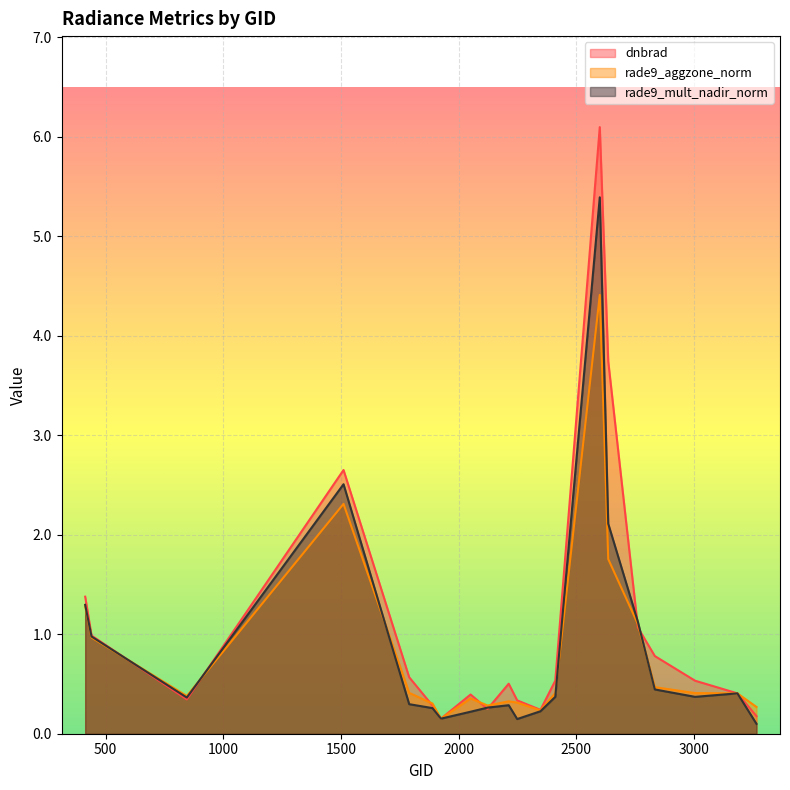

Rank the series at 2123 from highest to lowest value.

rade9_aggzone_norm, rade9_mult_nadir_norm, dnbrad